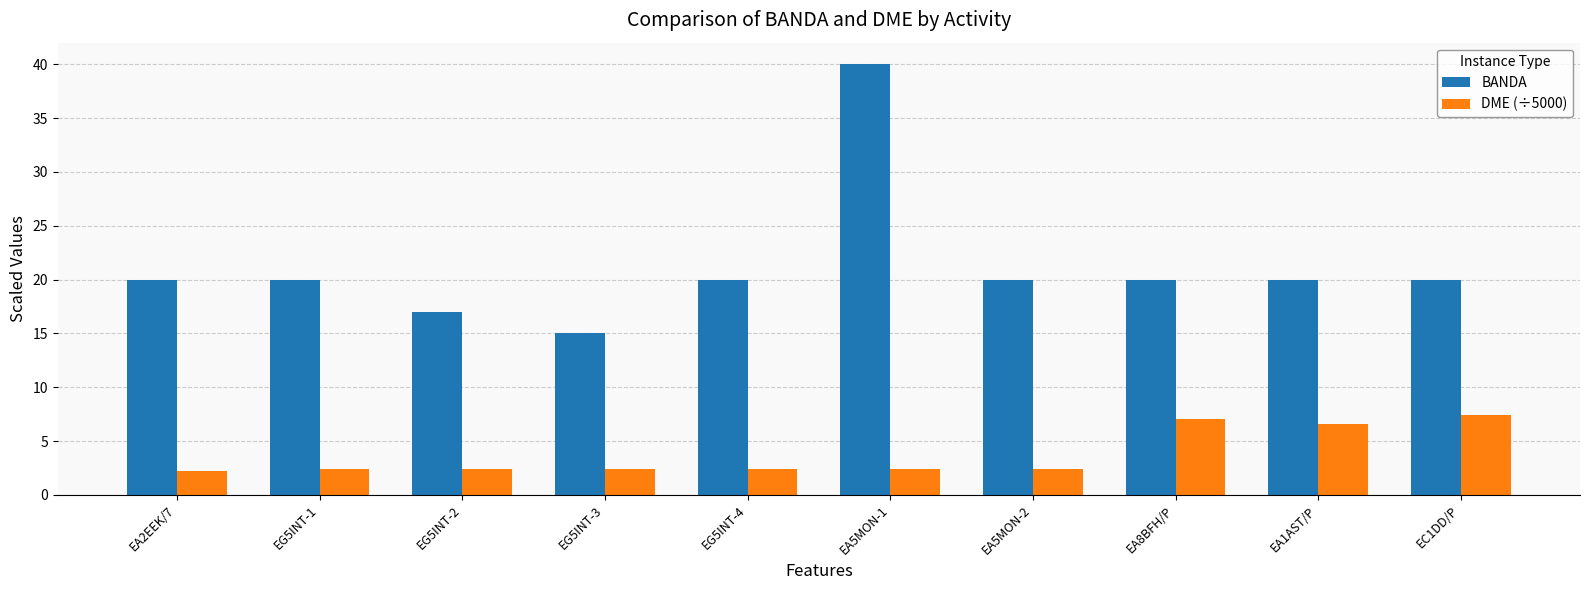

At which label does BANDA reach its minimum?

EG5INT-3